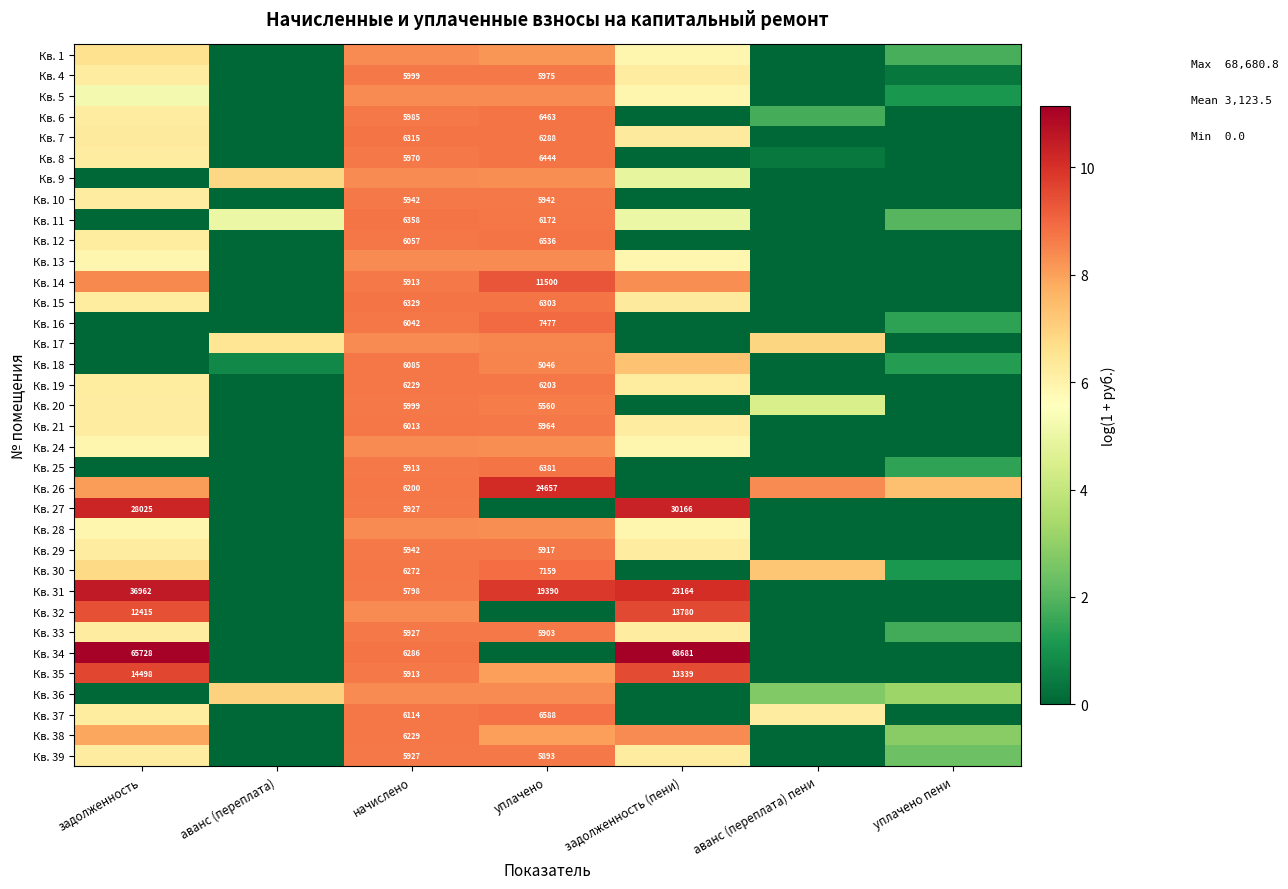

How many data points in Кв. 15 are above 6?

4